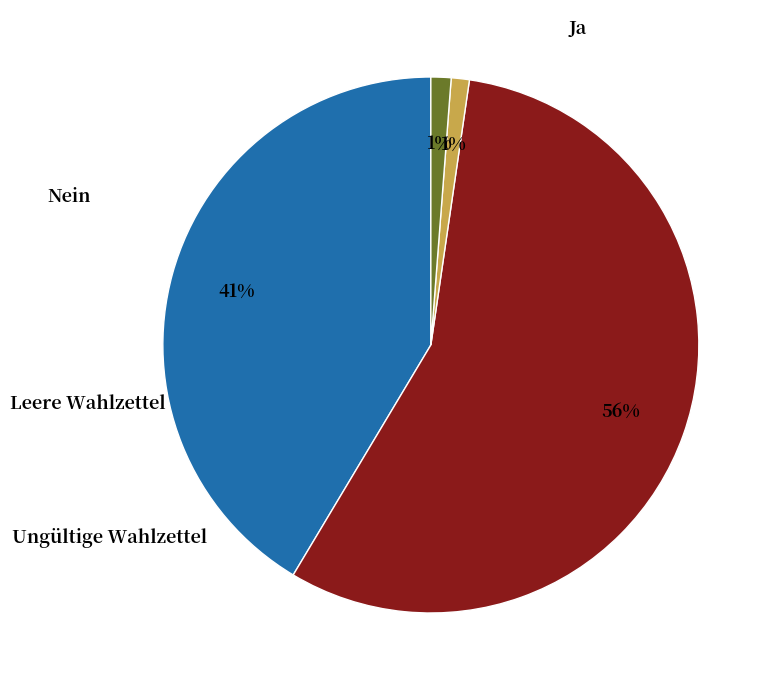

Rank the categories by value from highest to lowest.

Nein, Ja, Ungültige Wahlzettel, Leere Wahlzettel